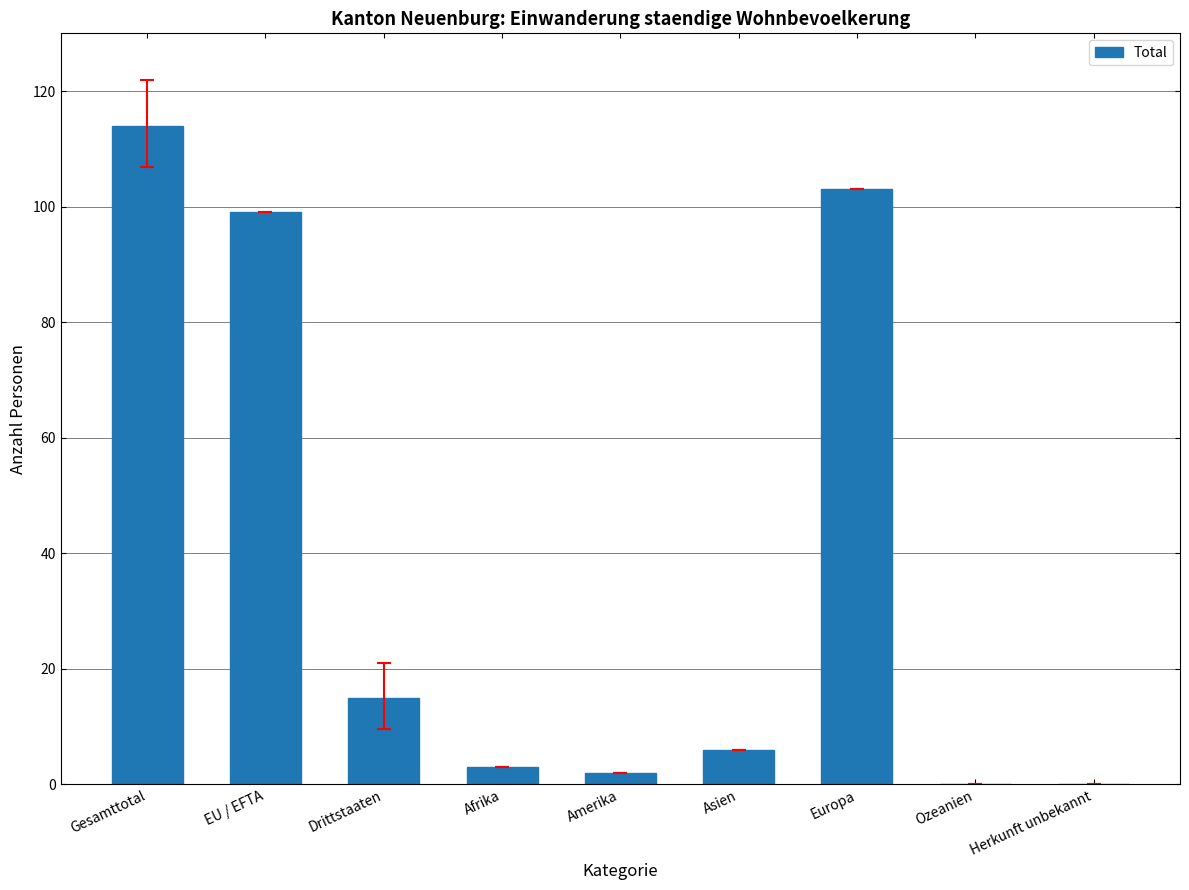

What is the sum of all values?

342